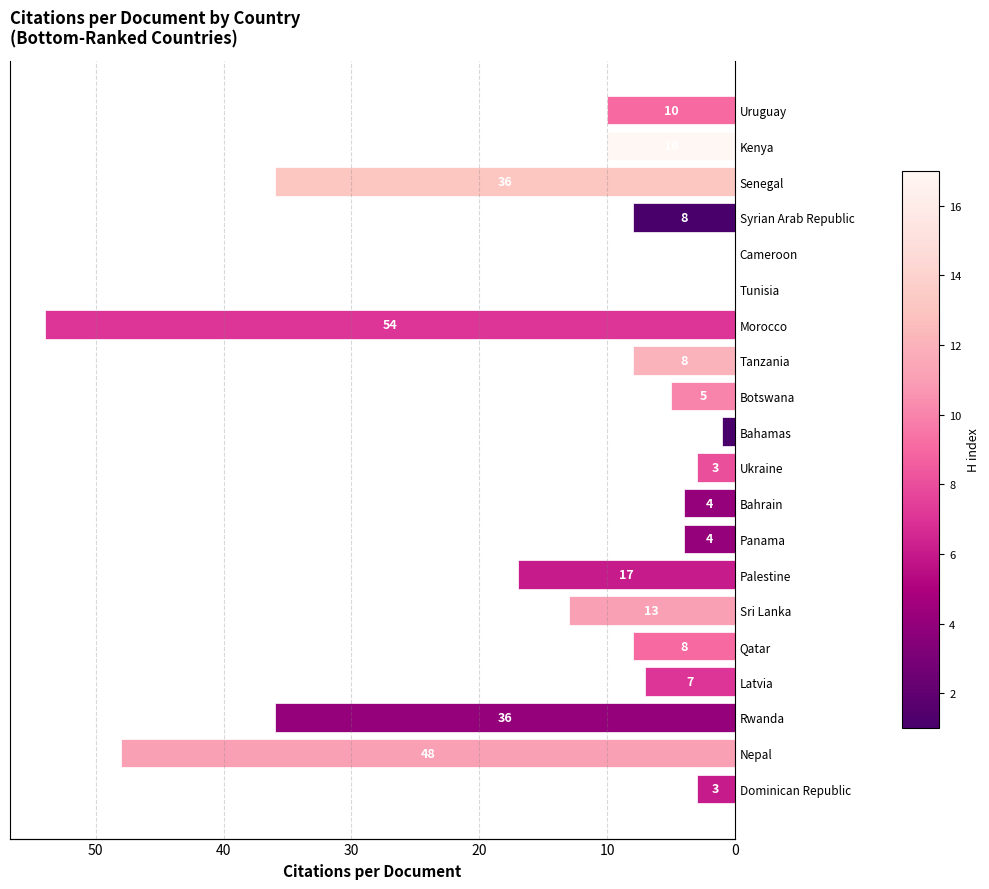

Is it true that the value at Tunisia is 0?

True